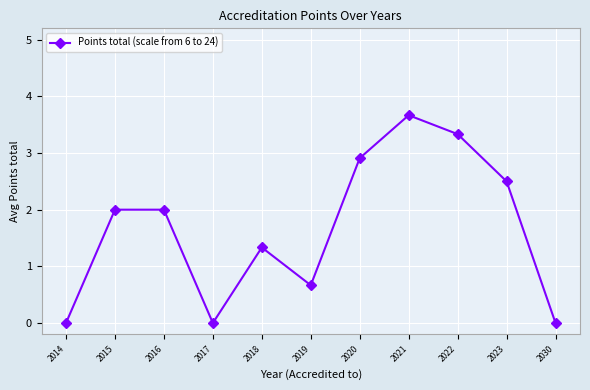

How many interior local valleys (lower than both neighbors) does the data have?

2